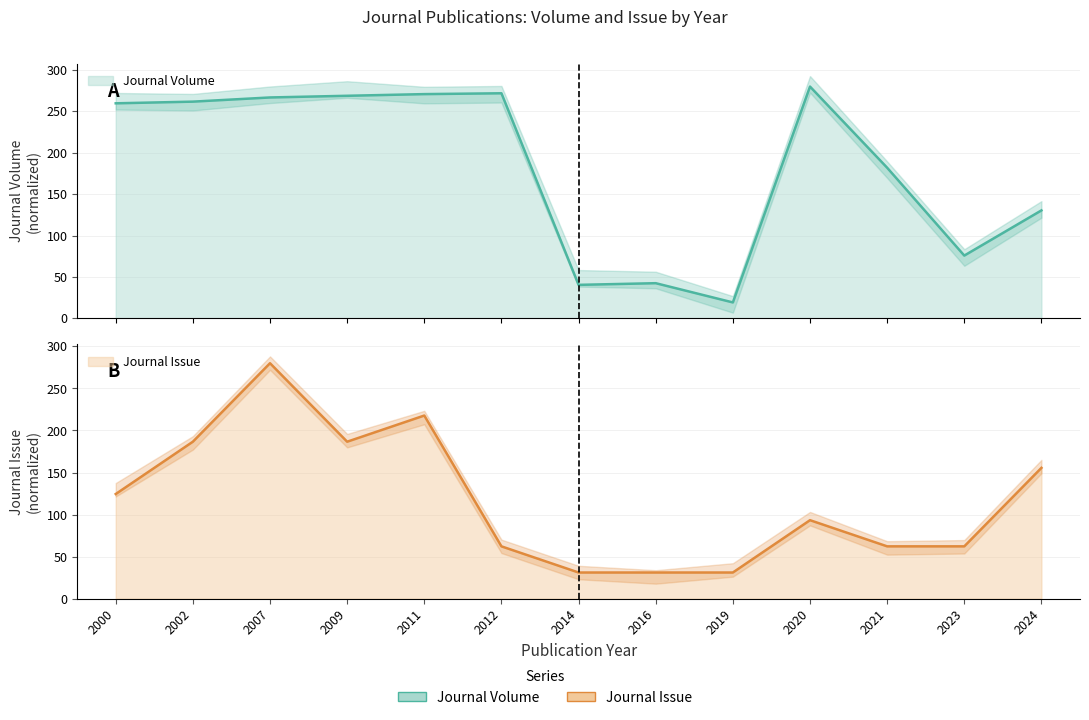

At which category does Journal Volume reach its first local peak?

2012